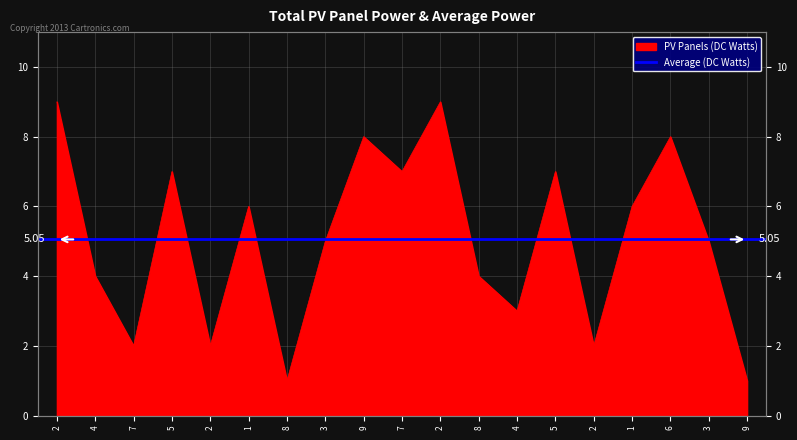

How many lines are shown in the chart?

1